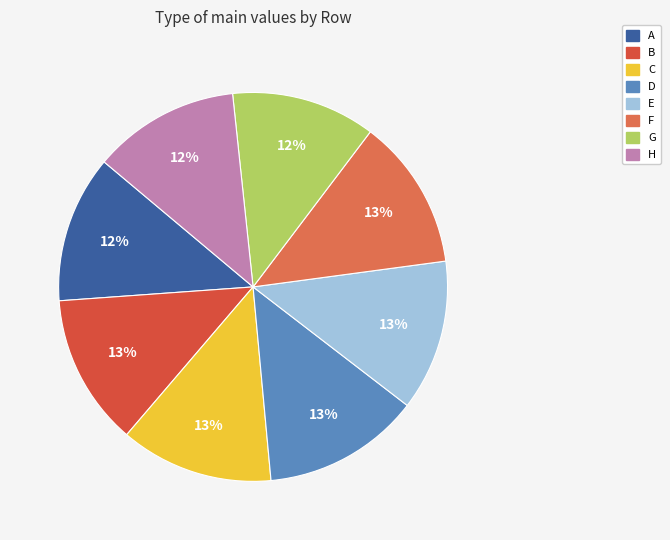

Count the number of slices in the pie.

8